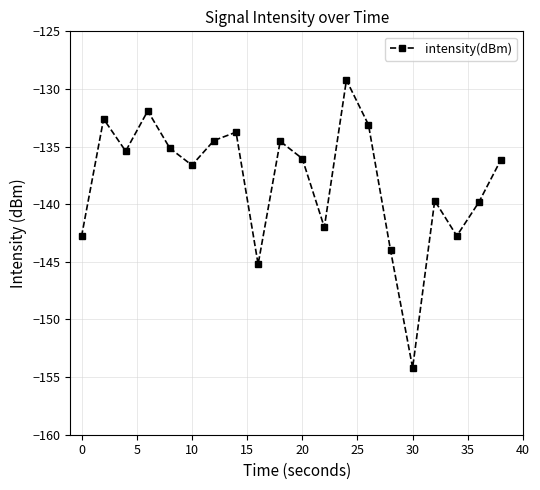

How many interior local valleys (lower than both neighbors) does the data have?

6